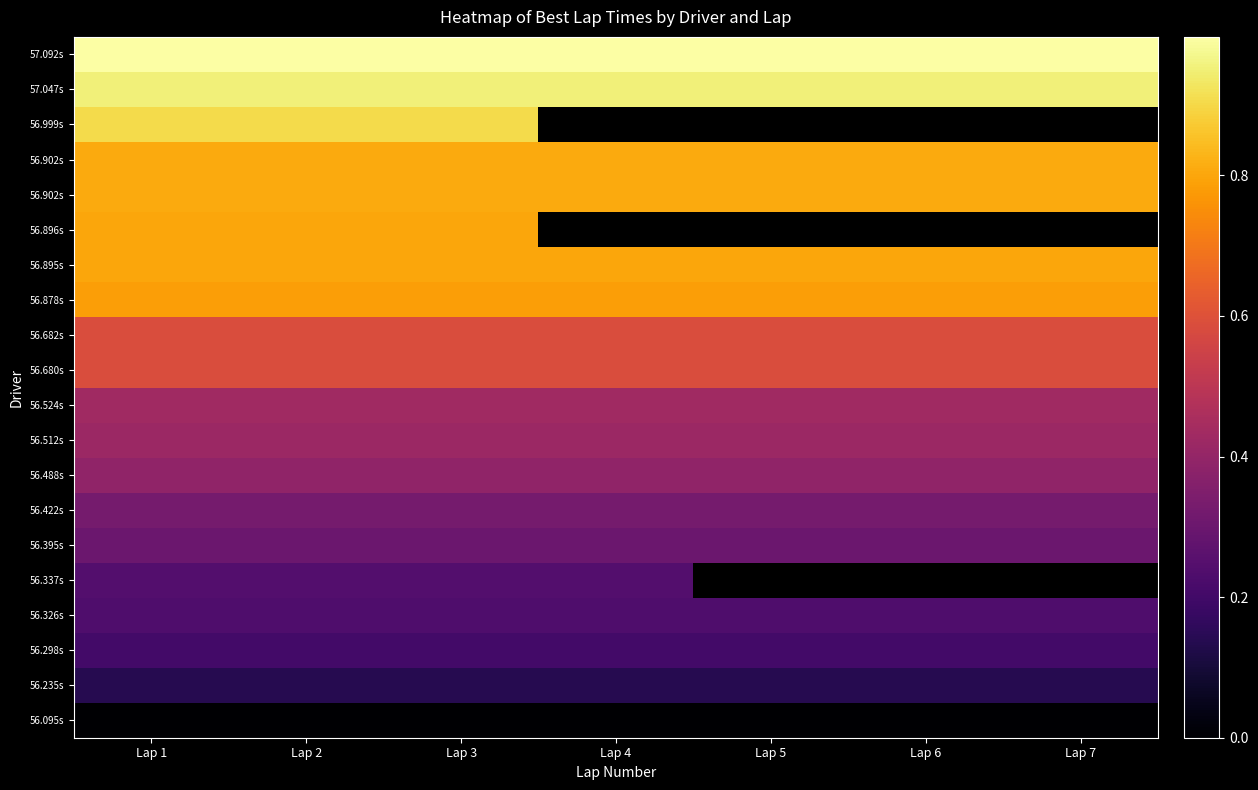

What is the spread (max minus min) of values at Lap 1?

1.0